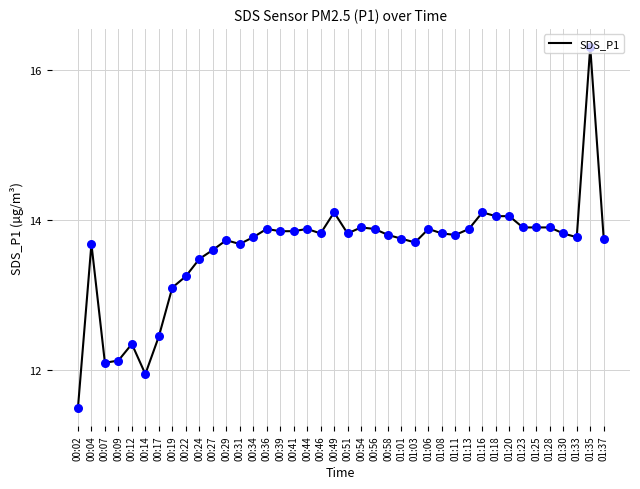

What is the ratio of the value at 01:30 to the value at 01:08?

1.0